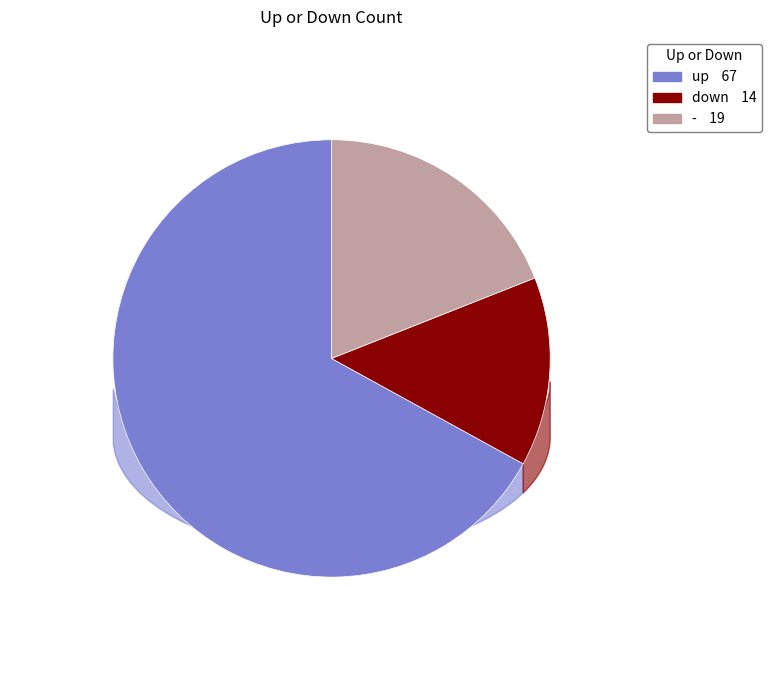

To the nearest percent, what is the difference between the down and - slice percentages?

5%